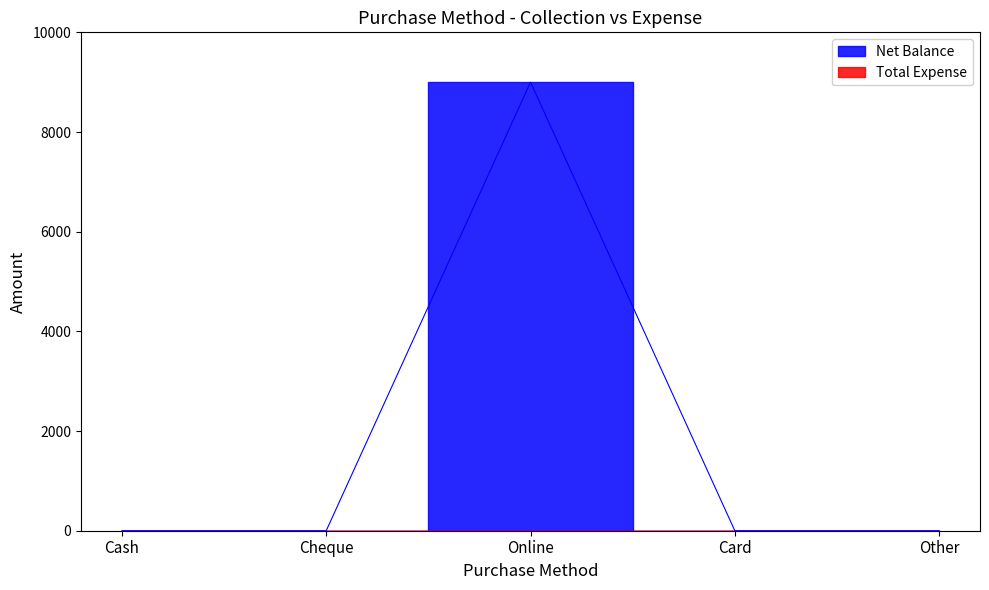

Which category has the highest value across all series?

Online